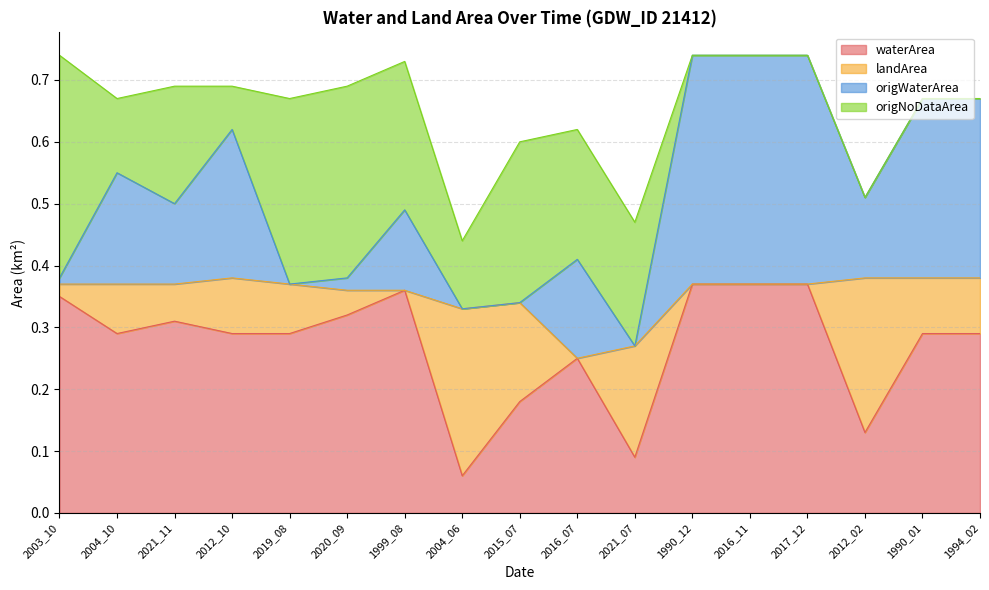

Where is the first local minimum for origWaterArea?

2021_11